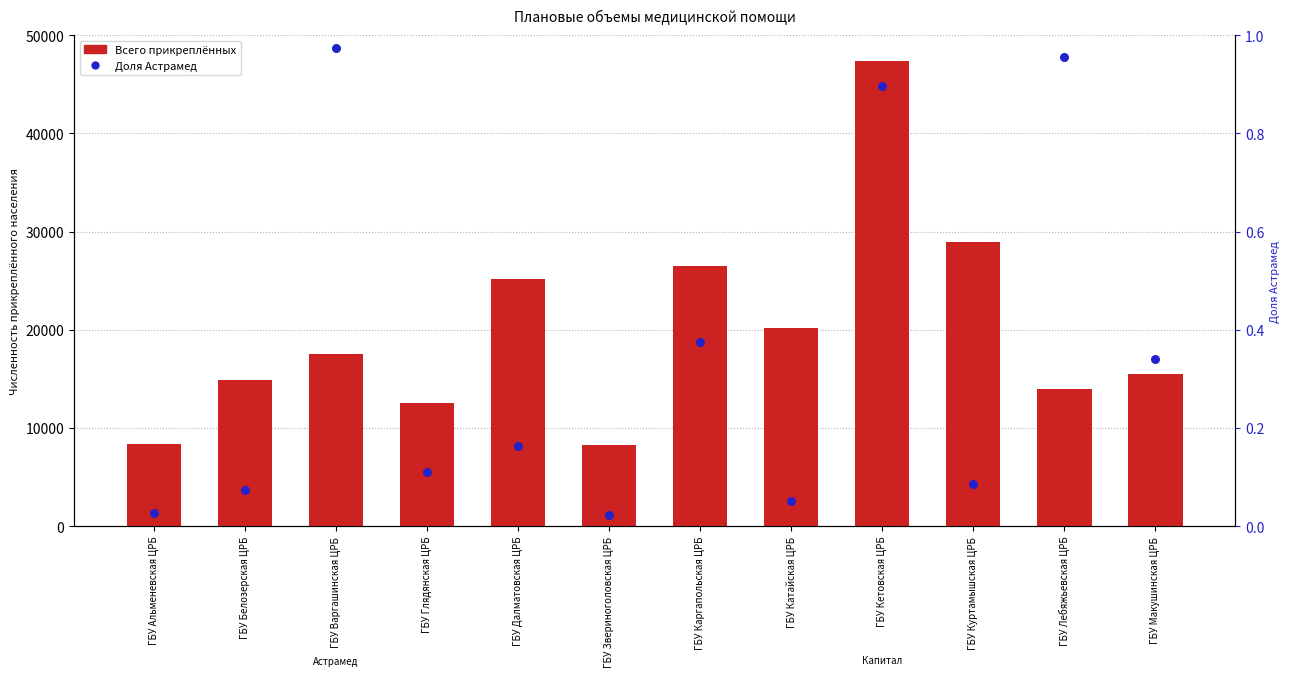

Is the value of Доля Астрамед at ГБУ Далматовская ЦРБ greater than the value of Всего прикреплённых at ГБУ Каргапольская ЦРБ?

No